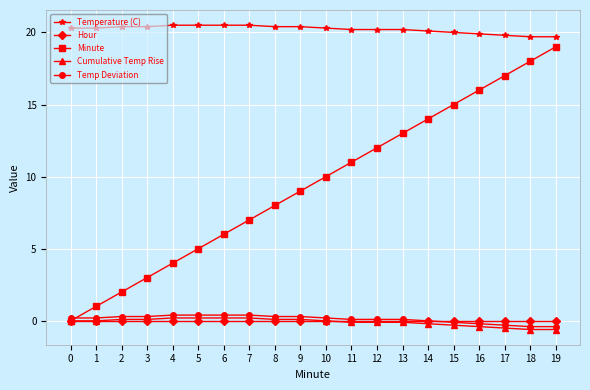

How many categories are shown in the chart?

20